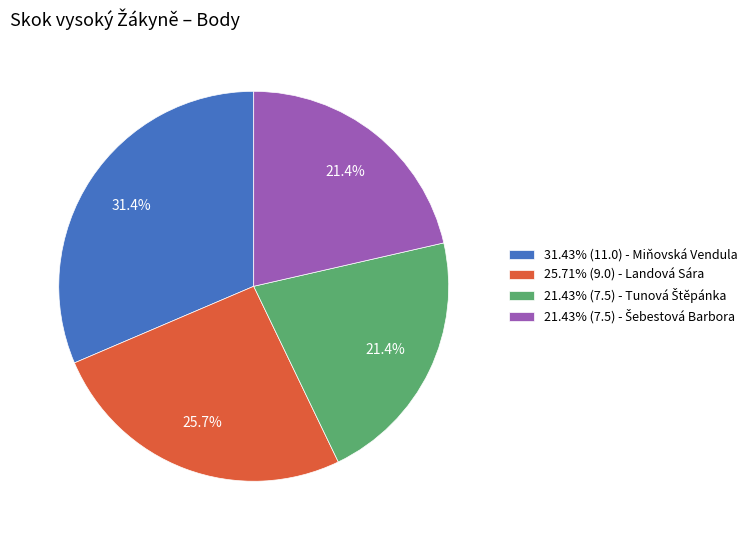

Is there any slice that represents more than half of the pie?

No